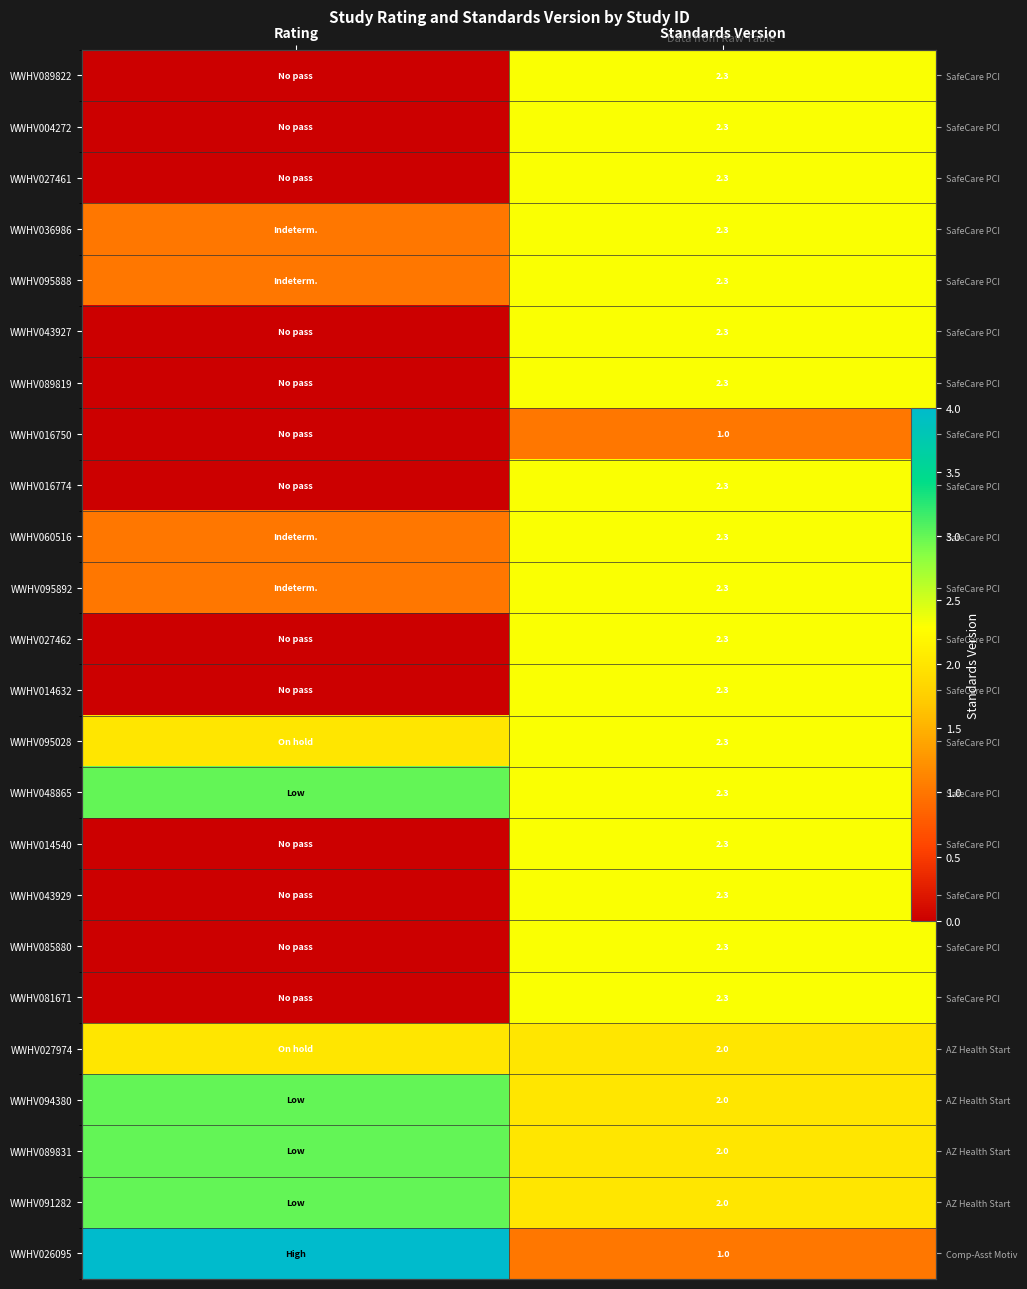

What is the average value of the WWHV027462 series?

1.1